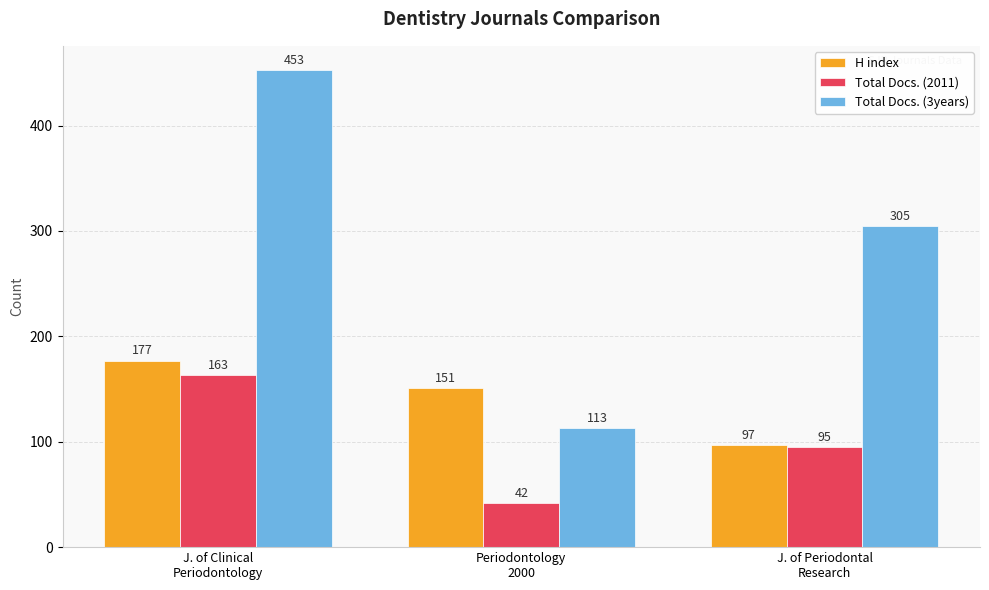

Is it true that H index equals 151 at Periodontology
2000?

True